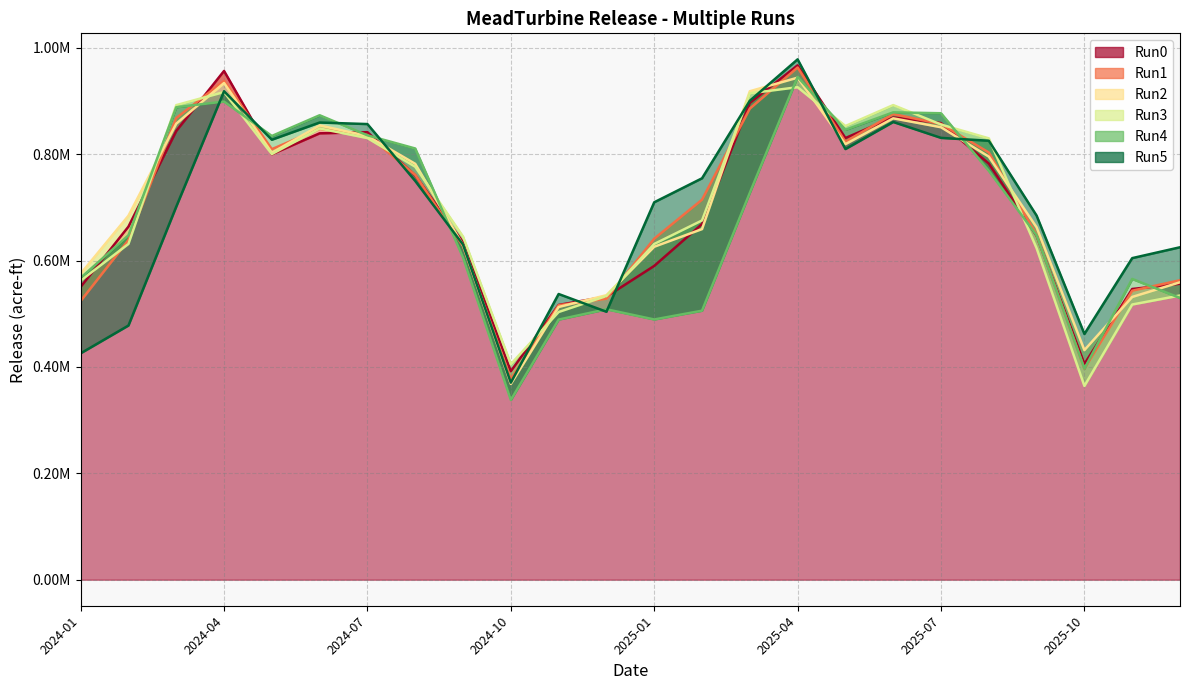

What is the sum of the Run1 values at 2025-07-31 and 2024-06-30?

1704636.2